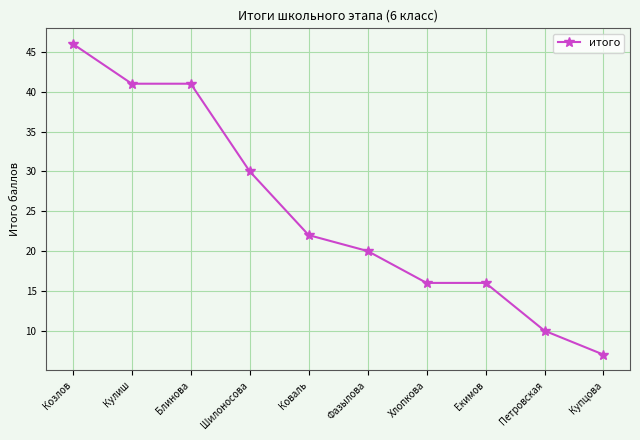

What is the approximate value at Кулиш, to the nearest 5?

40